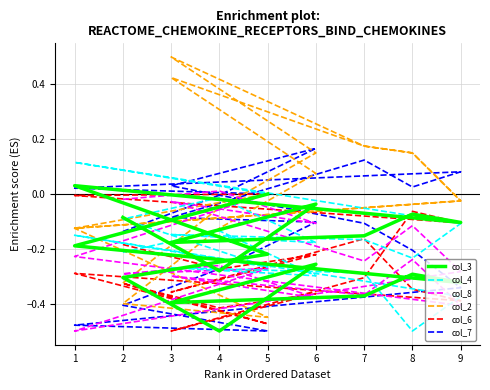

Which series has the largest range (max minus min)?

col_2